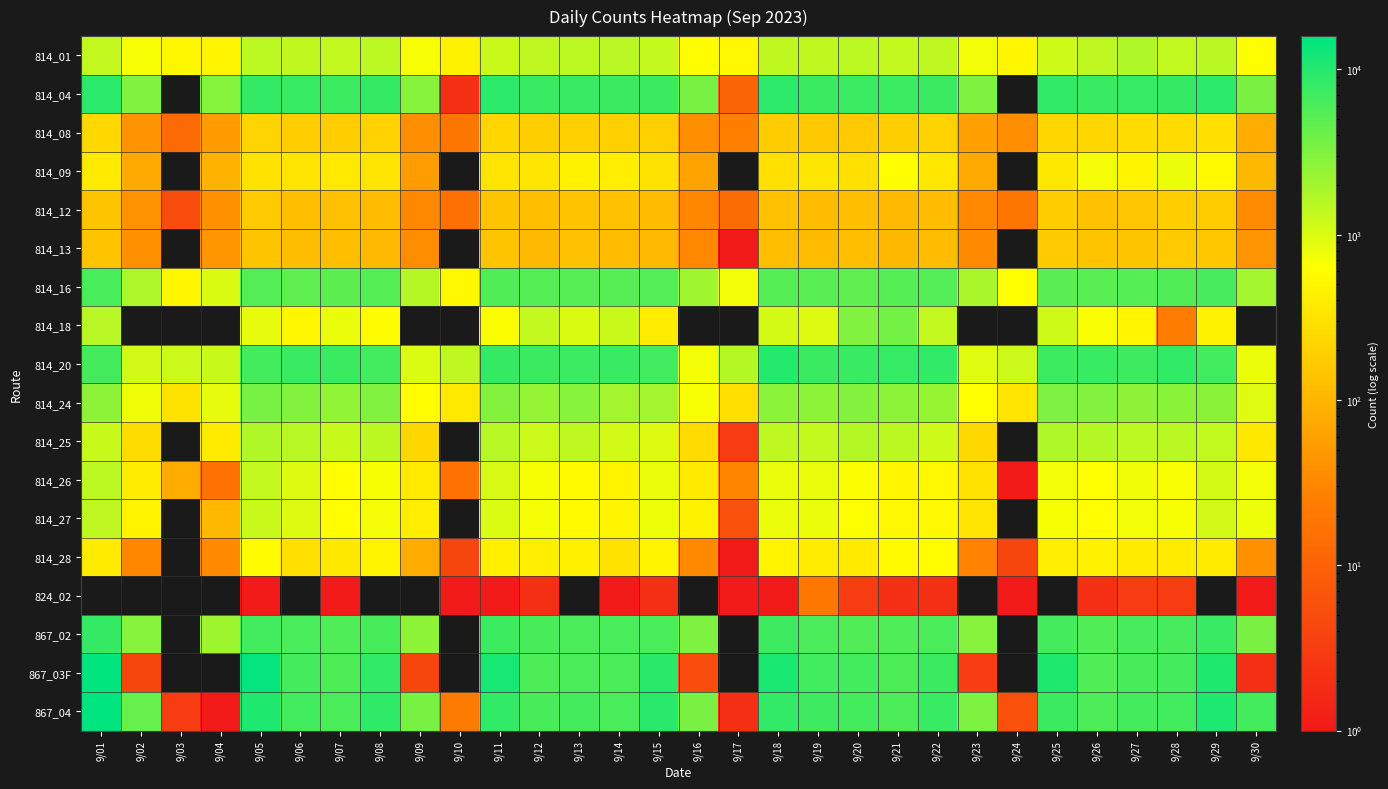

How many data points does each series have?

30